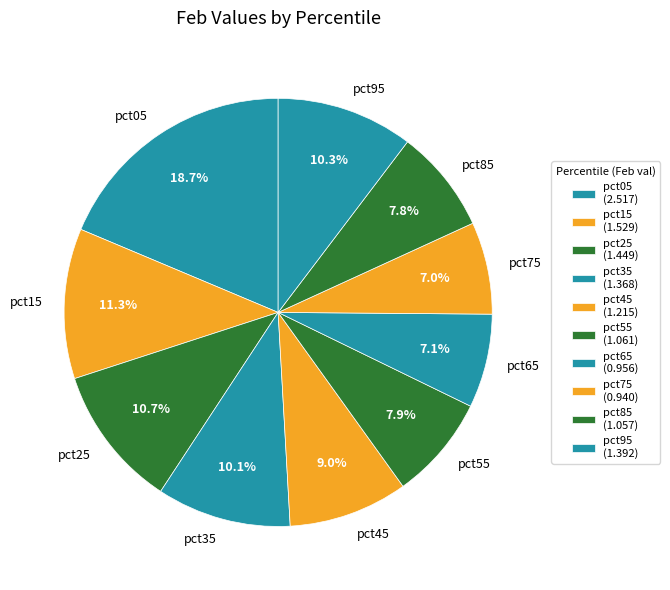

To the nearest percent, what is the difference between the pct95 and pct65 slice percentages?

3%